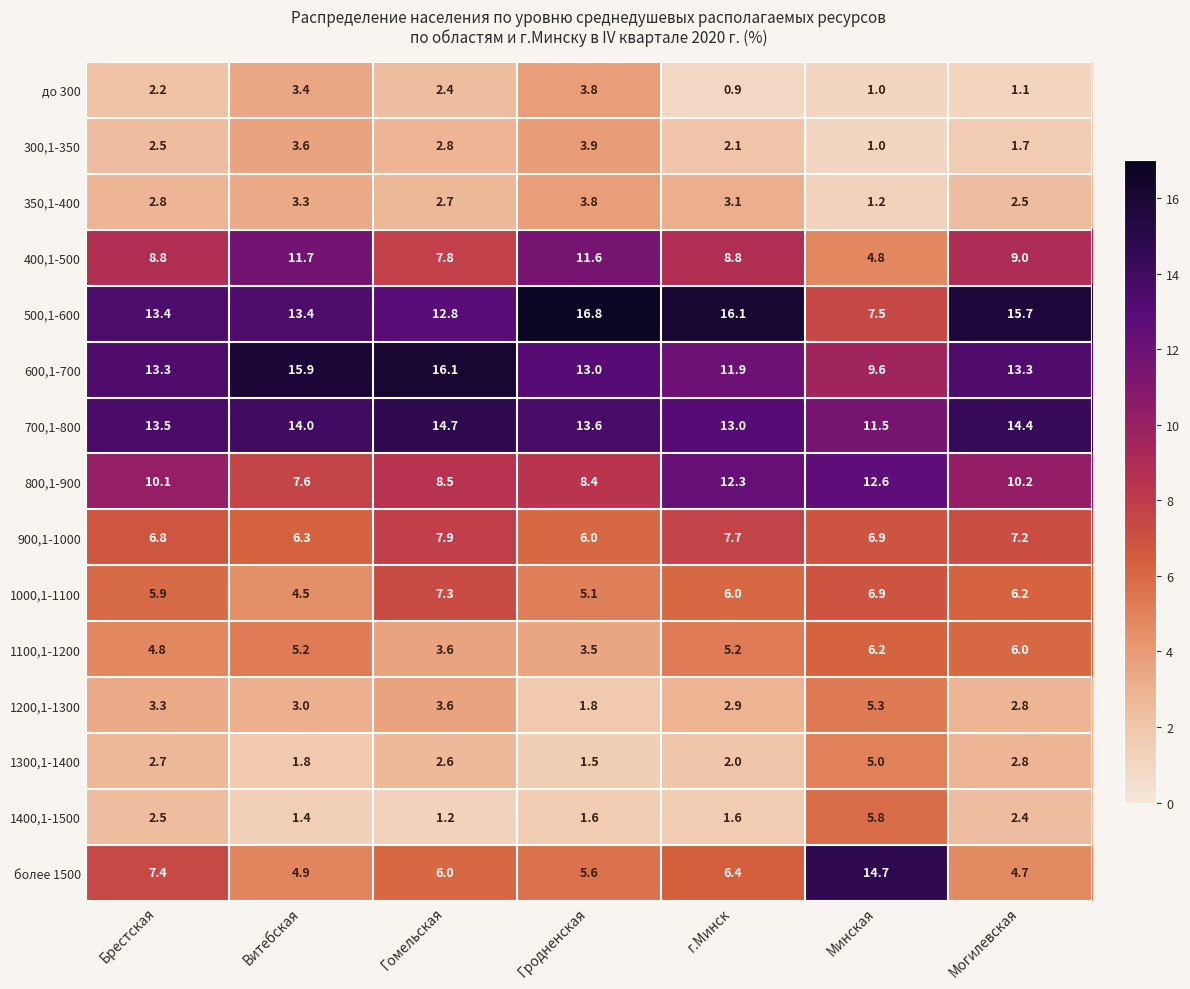

Between Гродненская and Минская, which series saw the biggest shift?

500,1-600